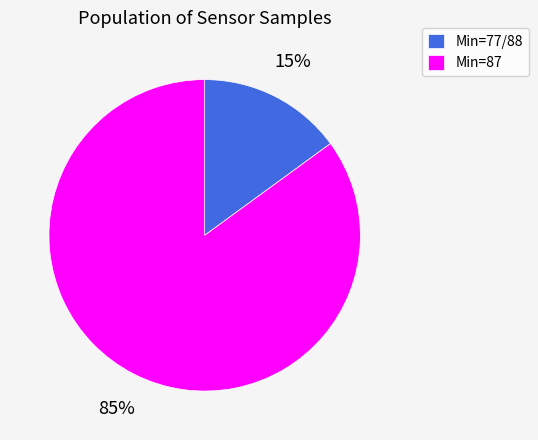

Is the sum of Min=87 and Min=77/88 greater than half?

Yes